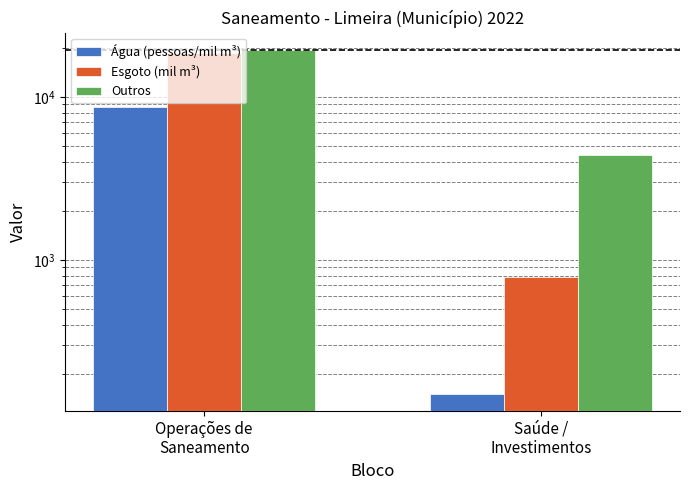

Reading left to right, transcribe all the data shown in this chart.

Água (pessoas/mil m³): 8710.0	150.5
Esgoto (mil m³): 18616.8	787.5
Outros: 19404.2	4392.7